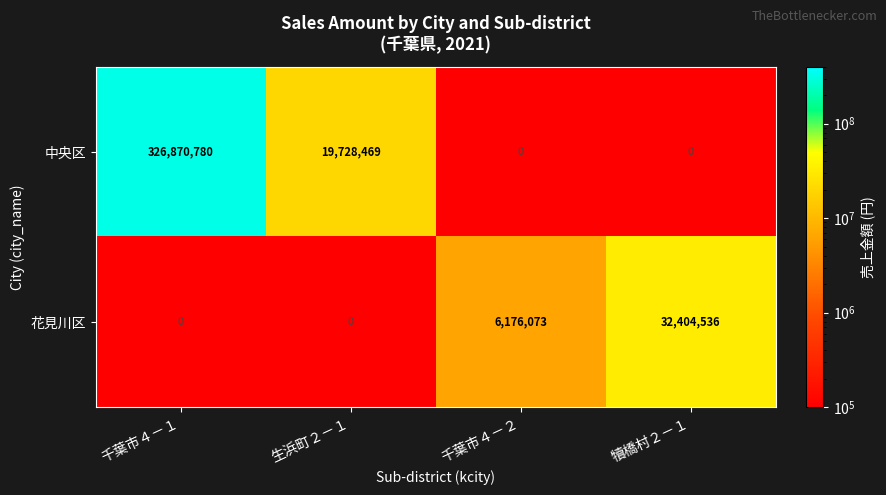

The 中央区 series shows 12035601.1 at 生浜町２－１. True or false?

False